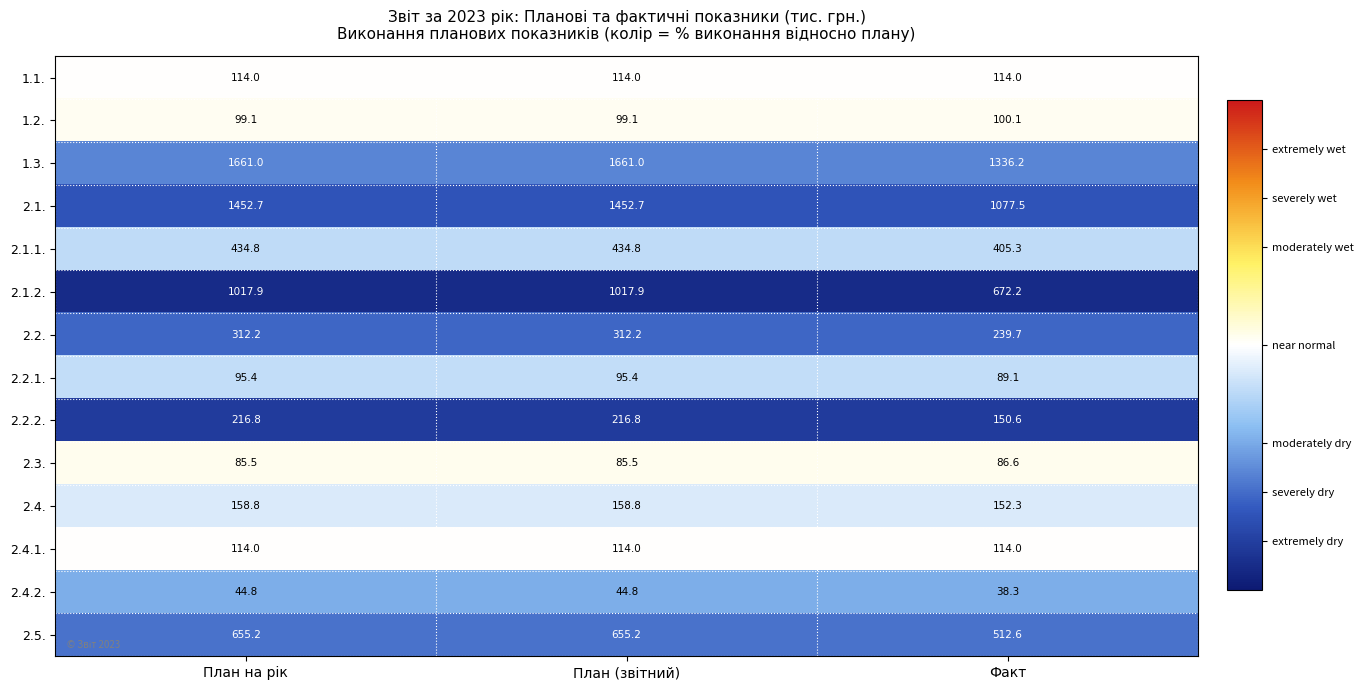

Which series has the widest spread of values?

2.1.